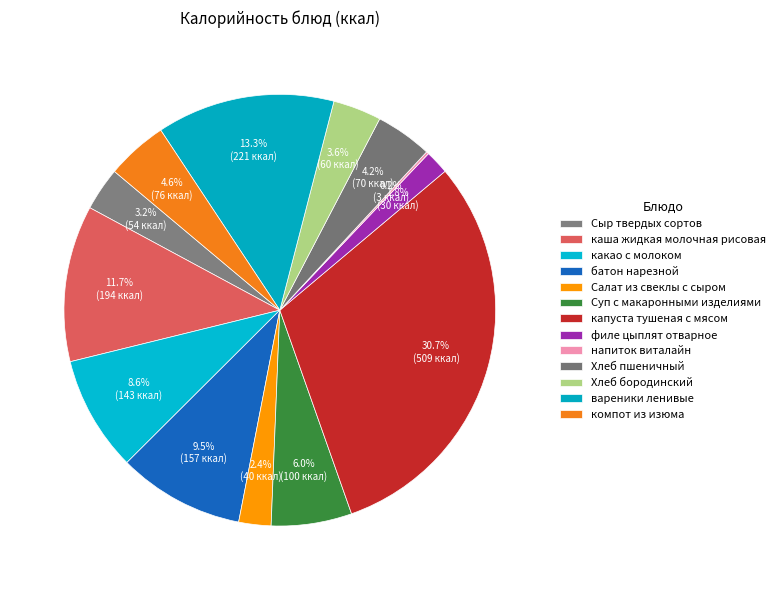

To the nearest percent, what is the difference between the largest and smallest slice percentages?

31%